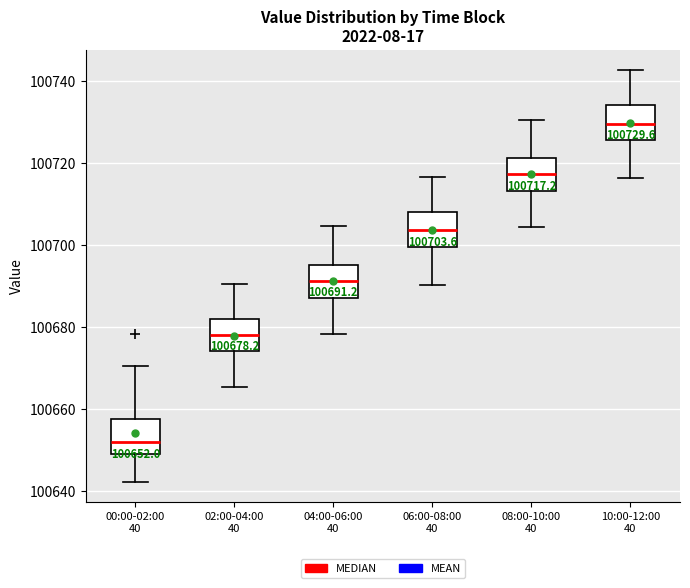

Which box's median line is the lowest?

00:00-02:00 40